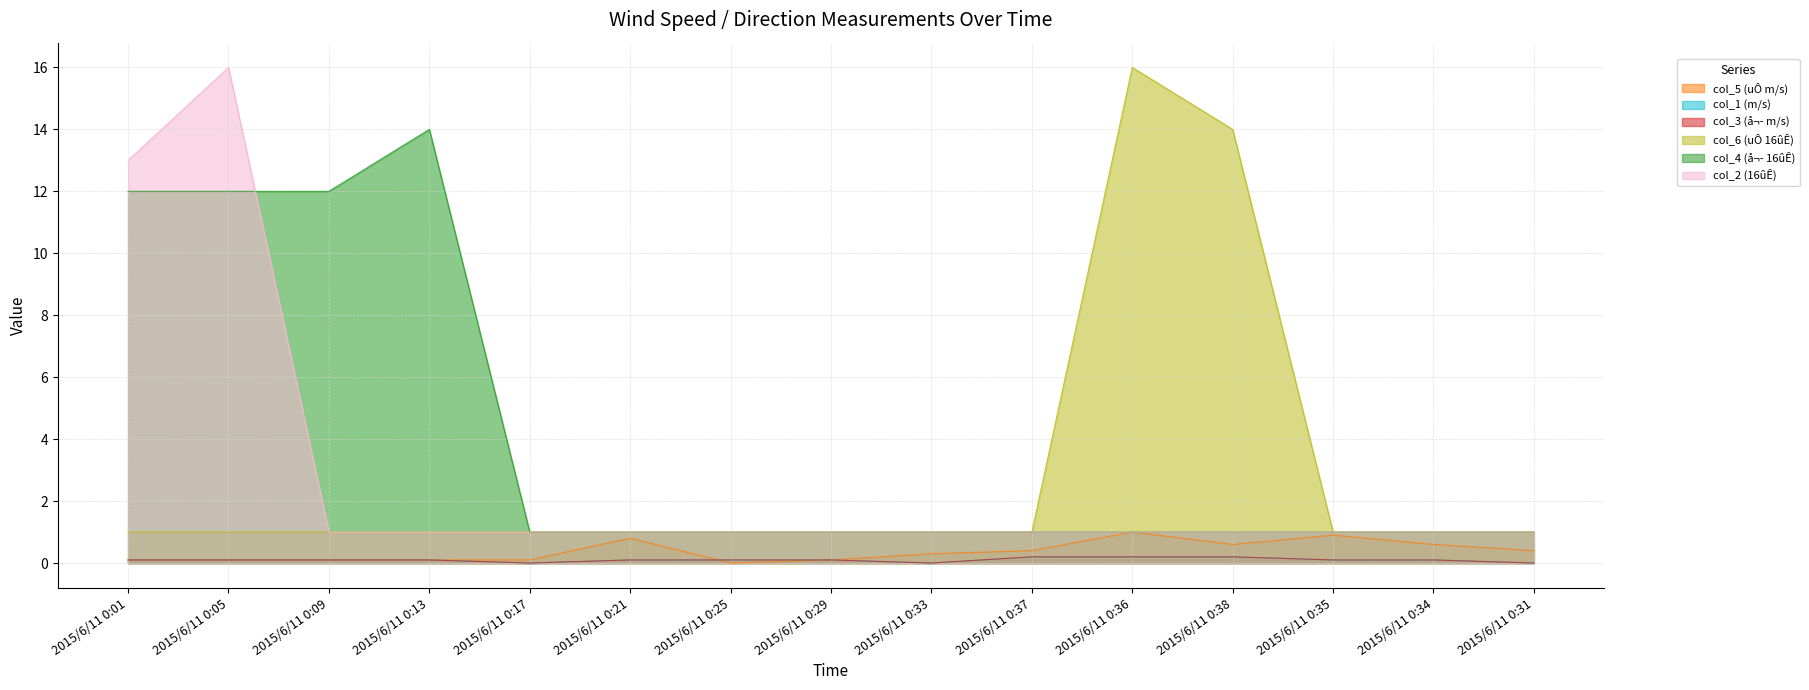

What is the difference between the highest and lowest values at 2015/6/11 0:38?

13.8